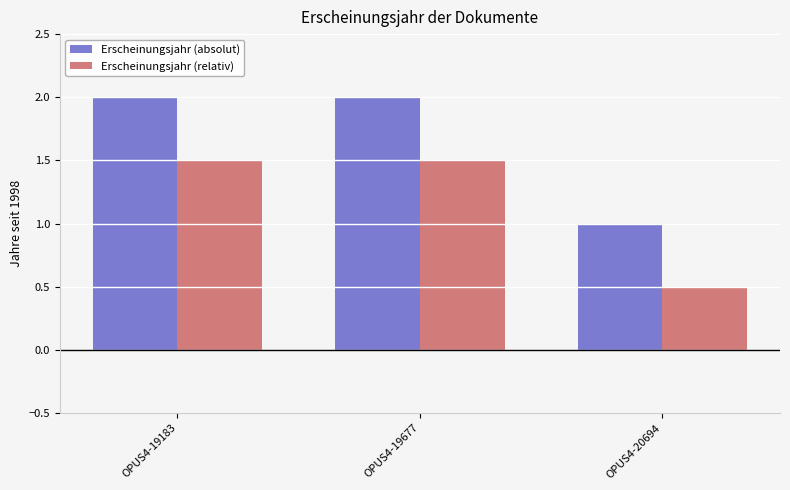

What are all the series names shown in the legend?

Erscheinungsjahr (absolut), Erscheinungsjahr (relativ)